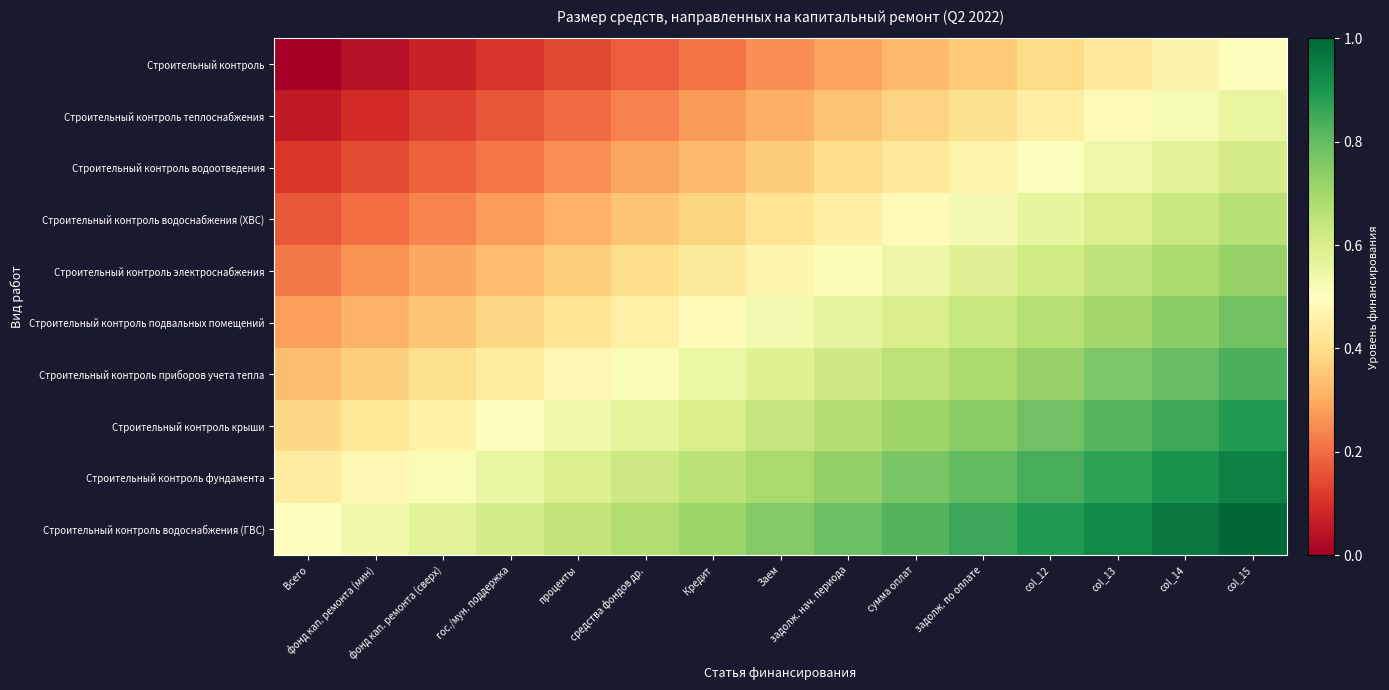

List the series in order of their peak value, highest first.

Строительный контроль водоснабжения (ГВС), Строительный контроль фундамента, Строительный контроль крыши, Строительный контроль приборов учета тепла, Строительный контроль подвальных помещений, Строительный контроль электроснабжения, Строительный контроль водоснабжения (ХВС), Строительный контроль водоотведения, Строительный контроль теплоснабжения, Строительный контроль